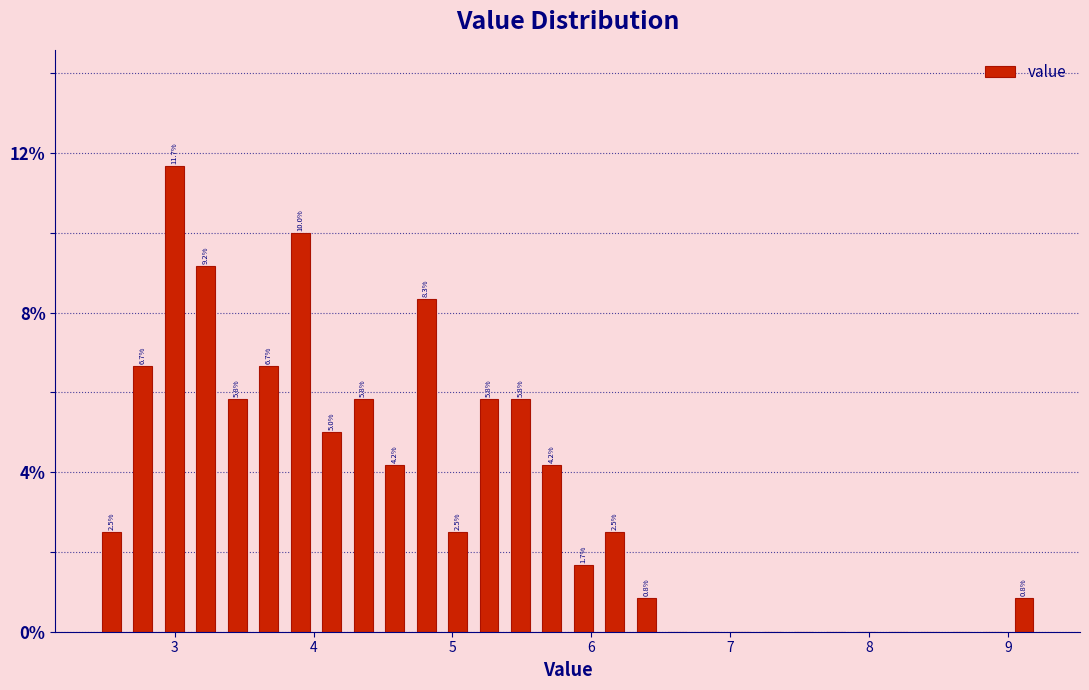

Read against the x-axis, roughly where is the centre of the tallest bar?

3.0